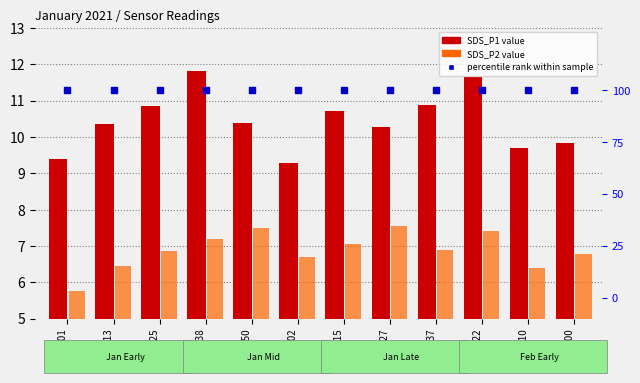

At how many categories does at least one series exceed 81?

12